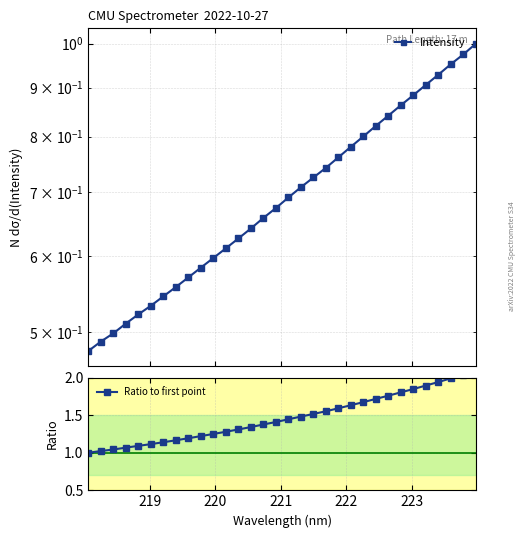

Does the chart have visible grid lines?

Yes